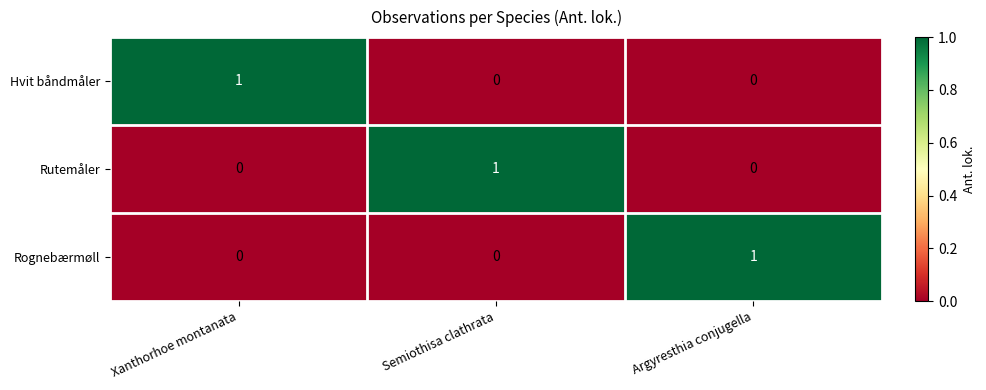

At how many categories does at least one series exceed 0?

3